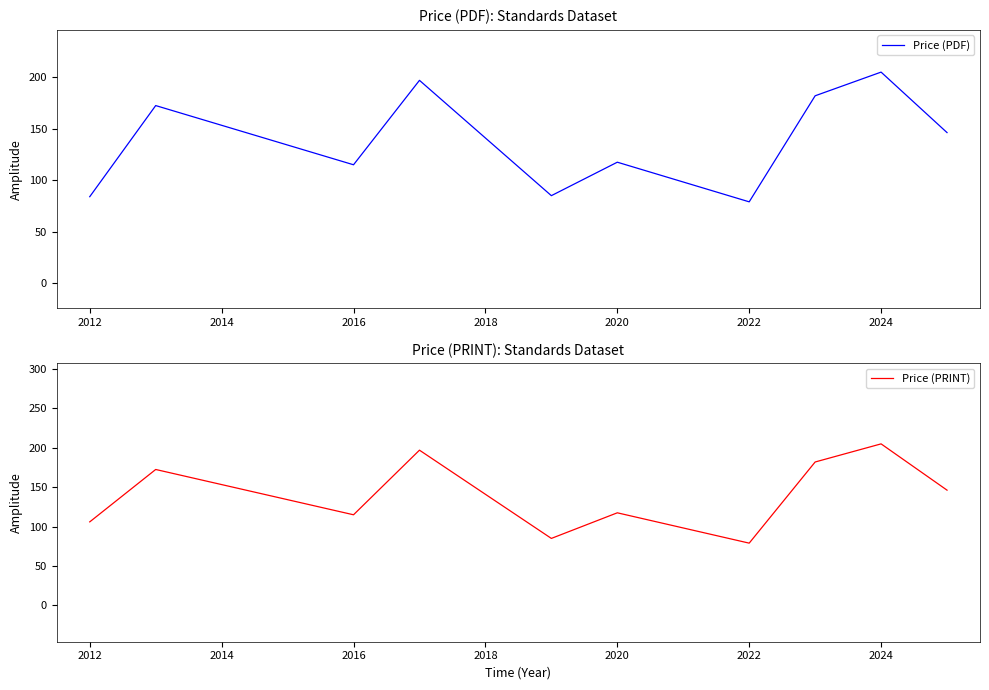

Is it true that Price (PDF) equals 79.6 at 2024?

False